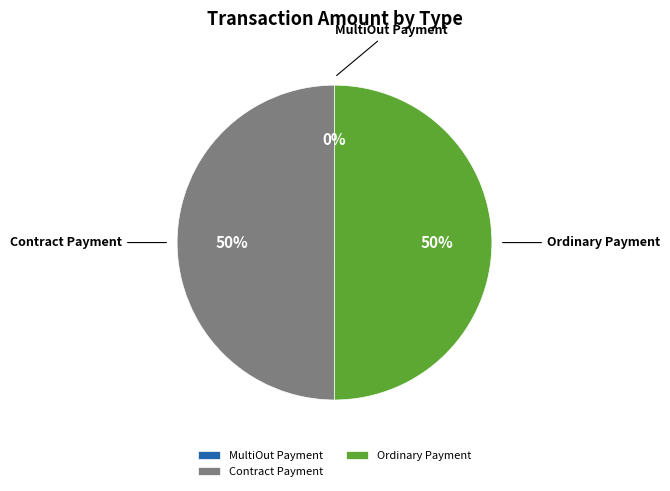

The Token Transfer slice represents 14% of the pie. True or false?

False